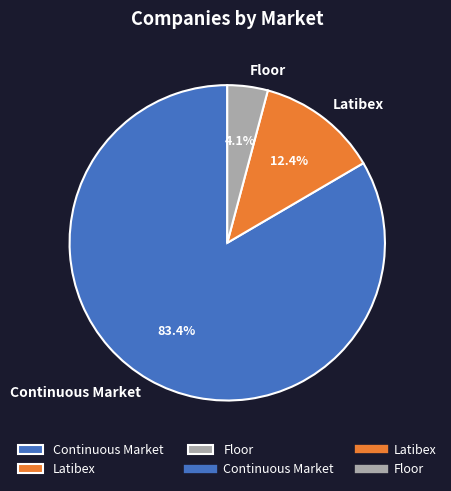

What is the smallest slice in the pie chart?

Floor